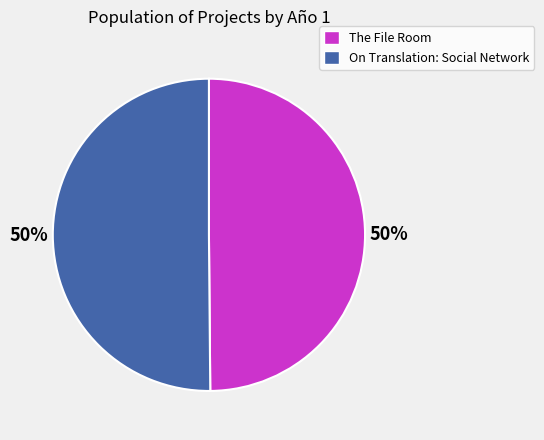

What is the ratio of the value at The File Room to the value at On Translation: Social Network?

1.0